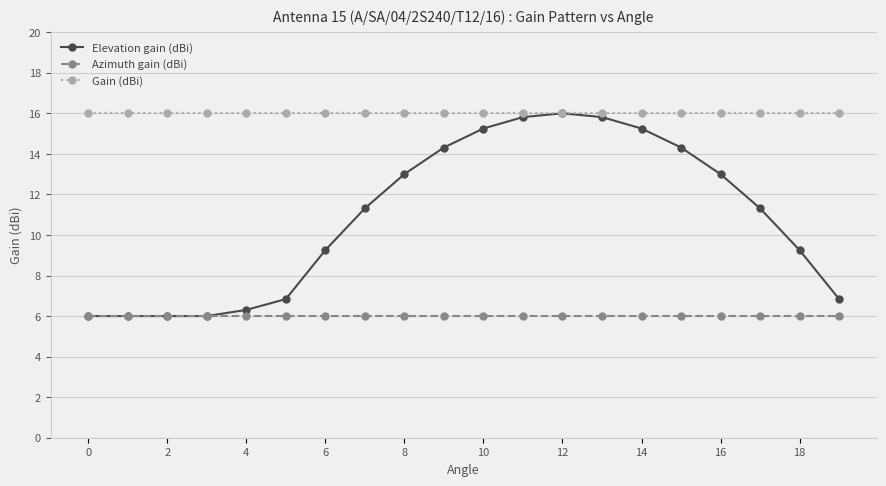

What is the maximum value for Elevation gain (dBi)?

16.0